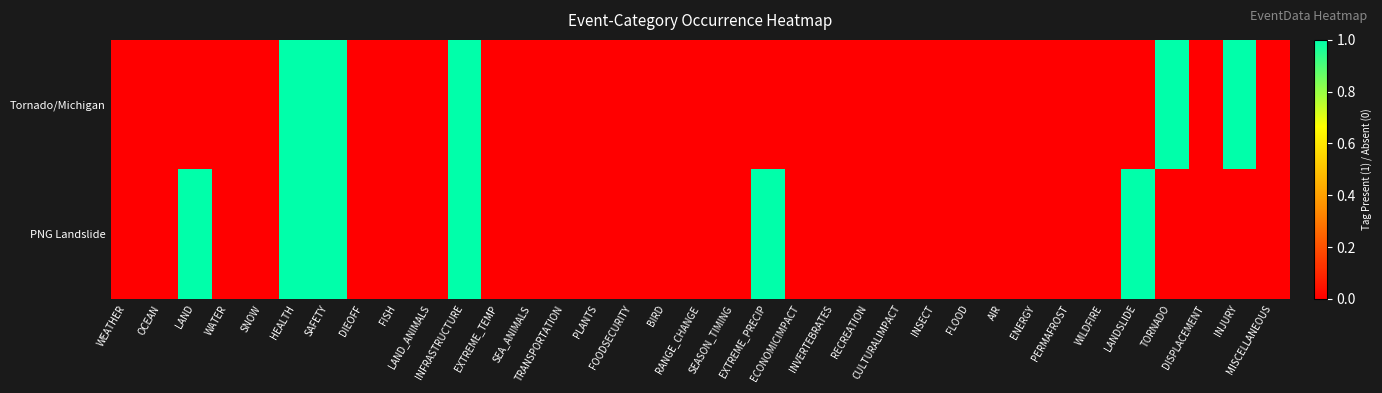

Which has a higher value, DIEOFF or ENERGY?

DIEOFF